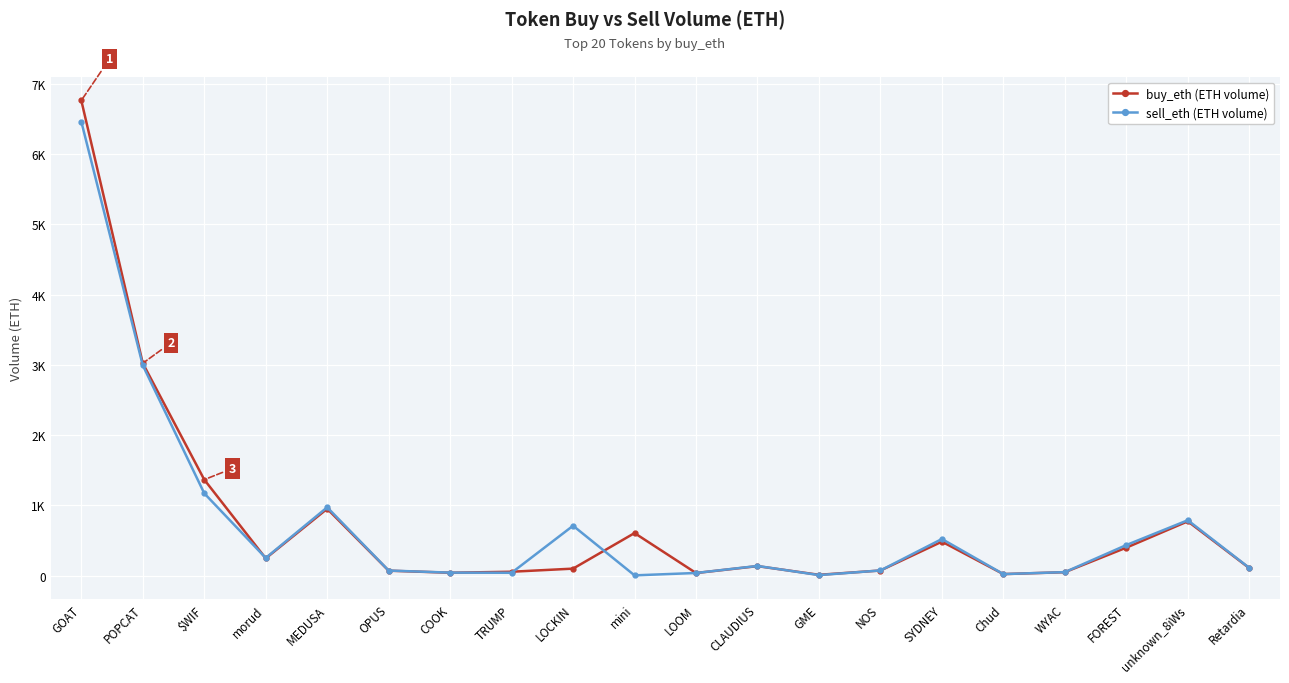

At which label does sell_eth (ETH volume) reach its peak?

GOAT